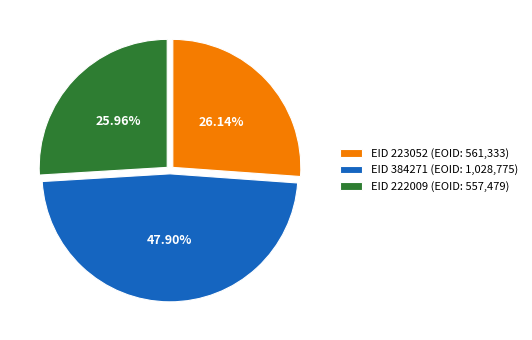

Is it true that EID 384271 is 34% of the pie?

False